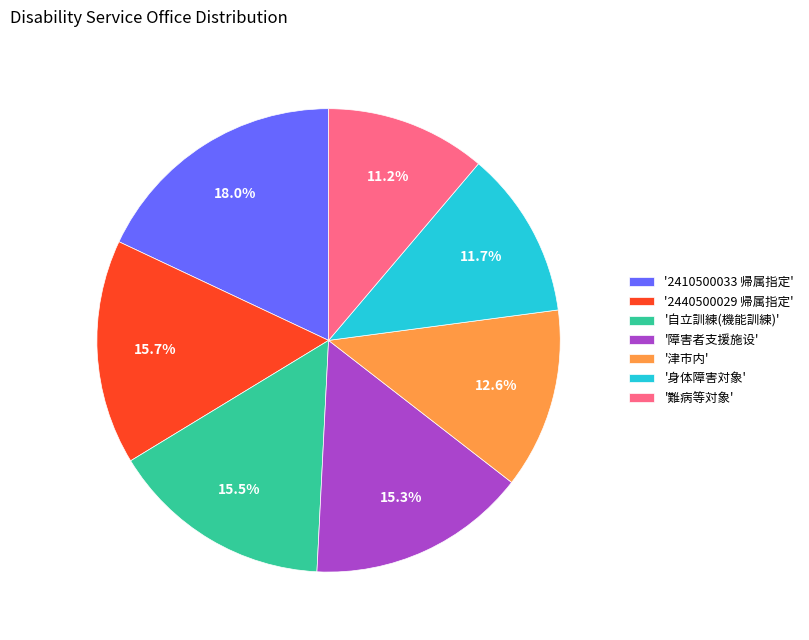

How many slices are in this pie chart?

7